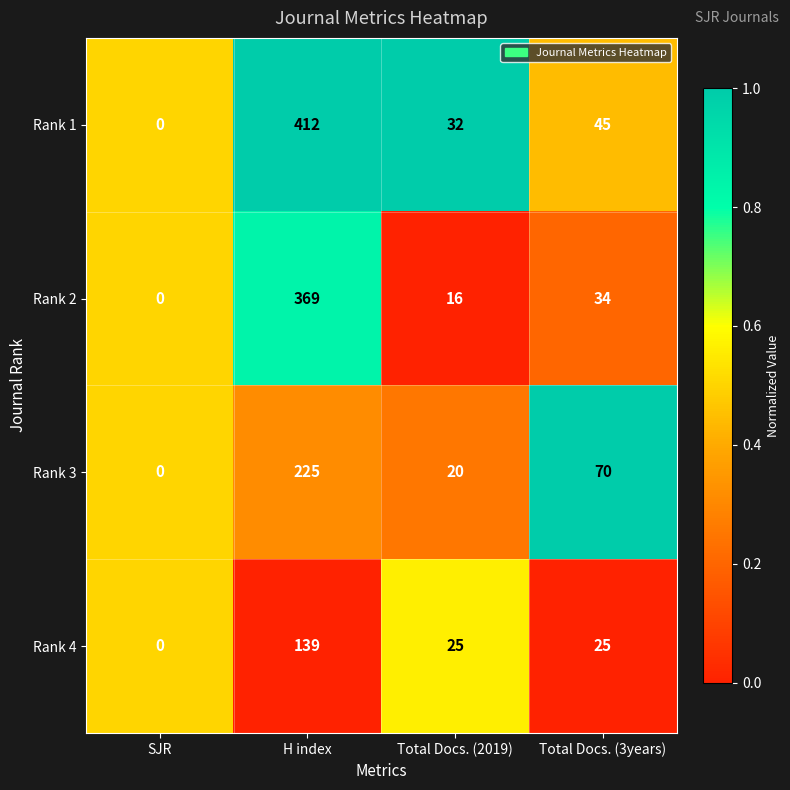

What is the difference between the second highest and minimum values in the Rank 3 series?

70